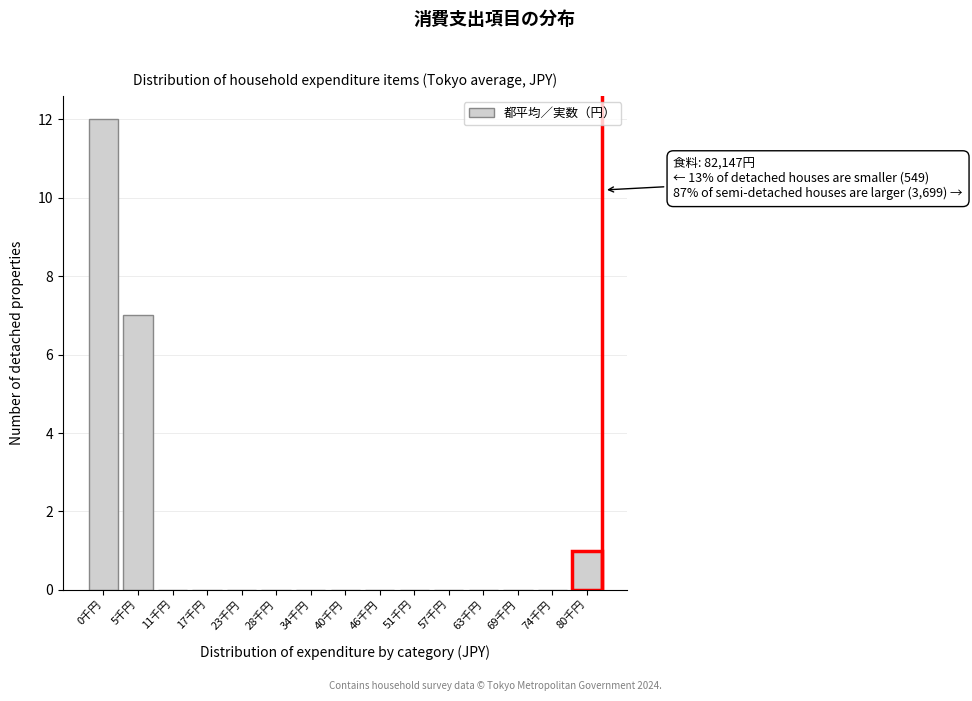

Reading left to right, what are all the values shown in this chart?

0千円=12	5千円=7	11千円=0	17千円=0	23千円=0	28千円=0	34千円=0	40千円=0	46千円=0	51千円=0	57千円=0	63千円=0	69千円=0	74千円=0	80千円=1